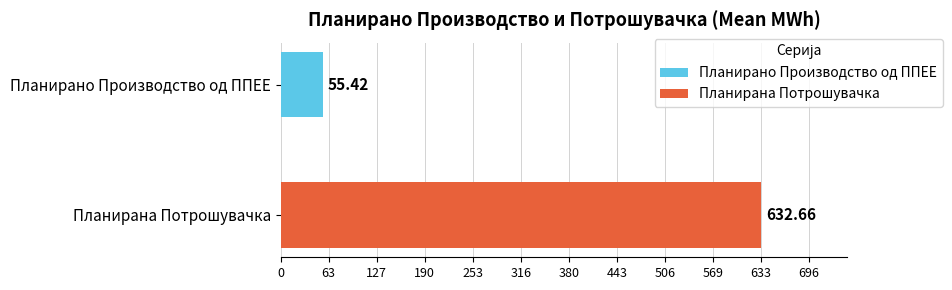

How many distinct data groups are displayed?

2